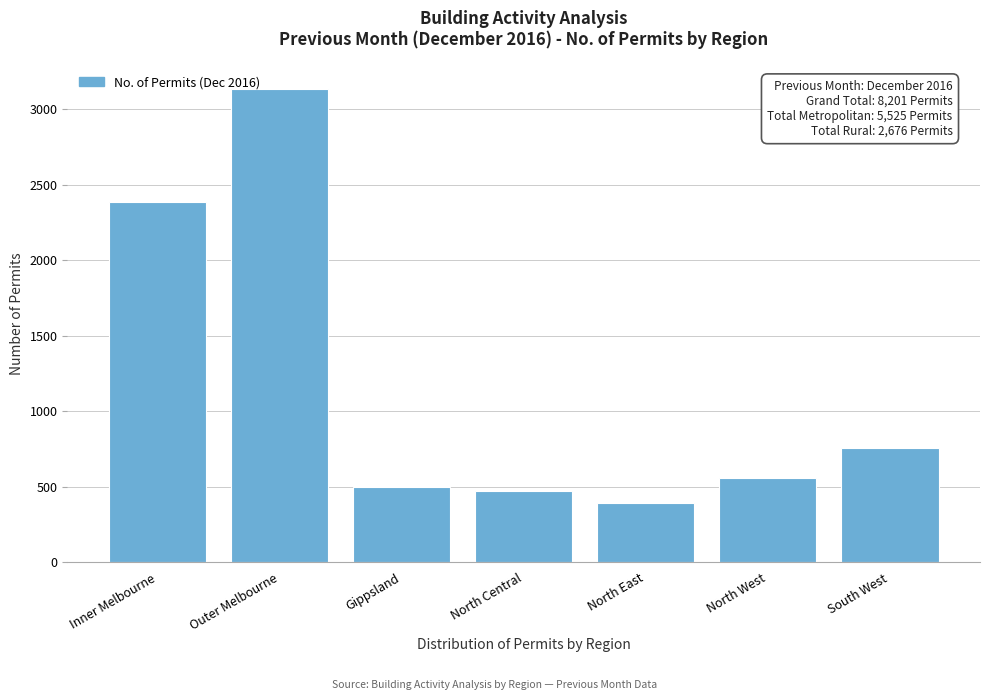

Reading left to right, extract all data points from this chart.

Inner Melbourne=2387	Outer Melbourne=3138	Gippsland=499	North Central=473	North East=391	North West=557	South West=756